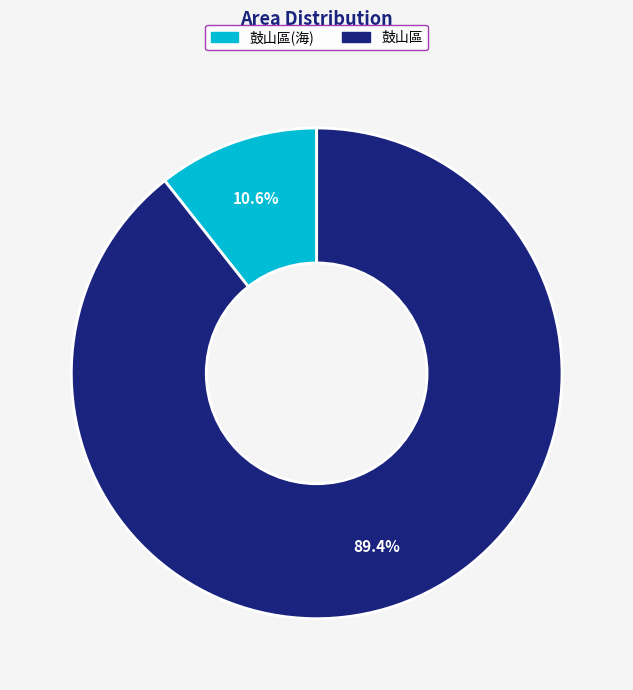

How many segments does this pie chart have?

2